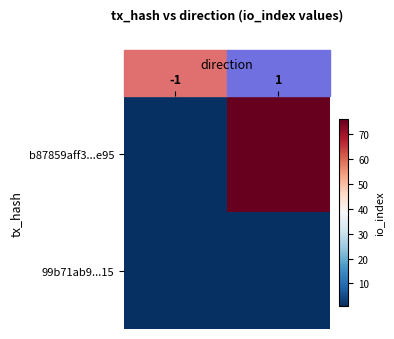

At 1, list the series in order from largest to smallest.

b87859aff3...e95, 99b71ab9...15